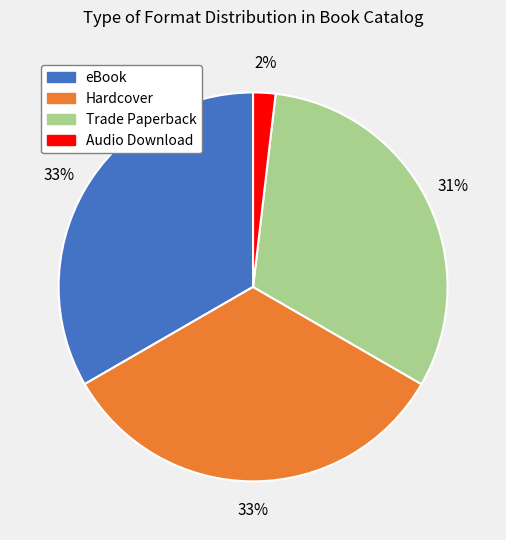

Is there a majority slice in this chart?

No